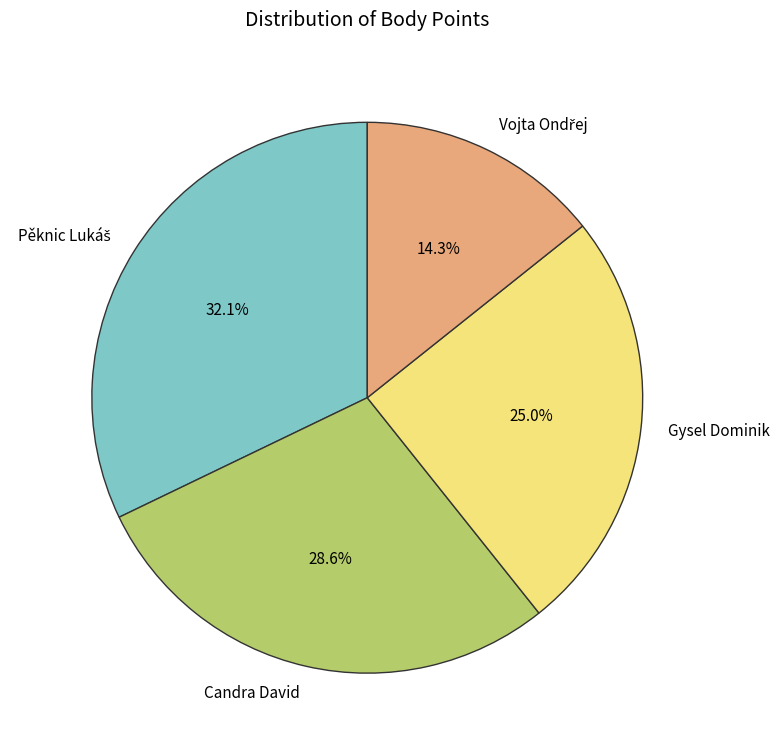

Is there any slice that represents more than half of the pie?

No